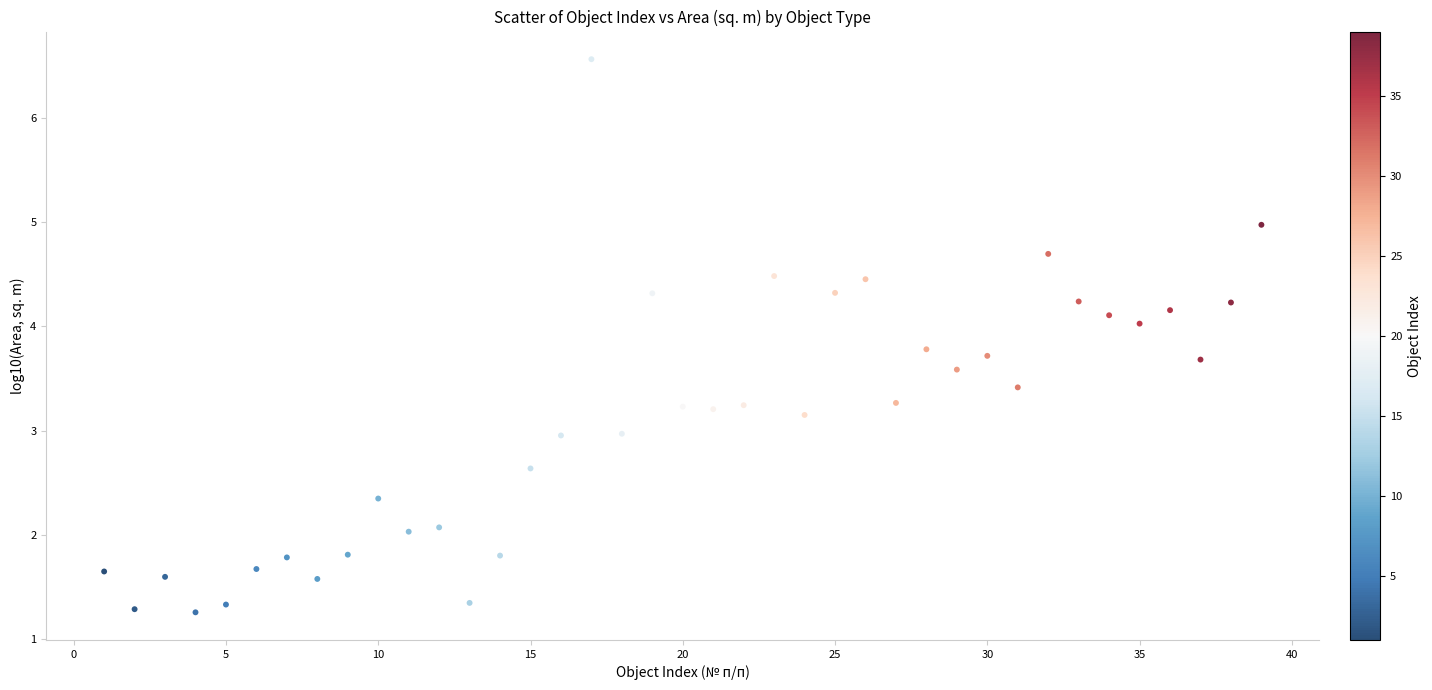

What is the range of Y values (max minus min)?

5.3